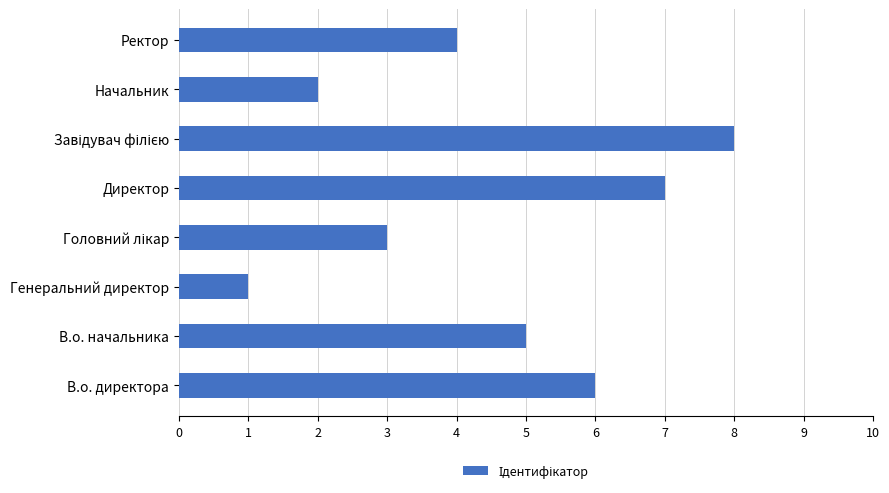

What is the change in value from В.о. начальника to Генеральний директор?

-4